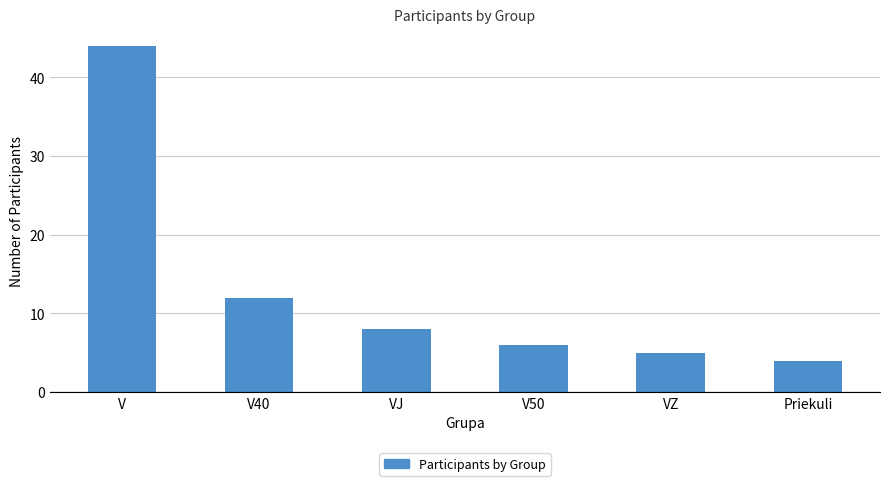

Reading left to right, extract all data points from this chart.

44	12	8	6	5	4